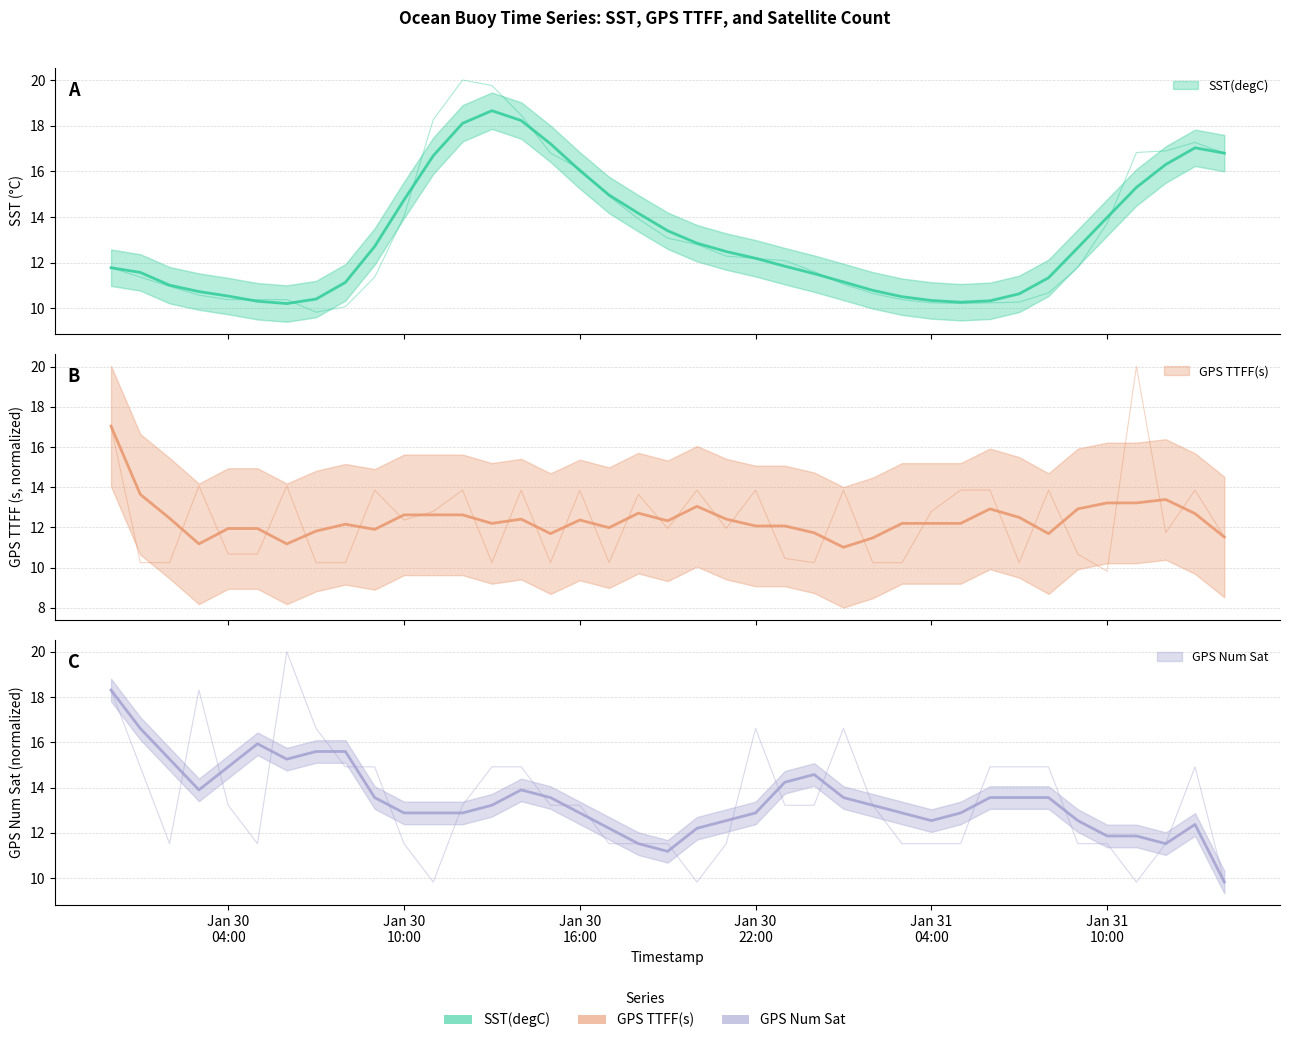

What is the sum of all GPS TTFF(s) values?

481.3